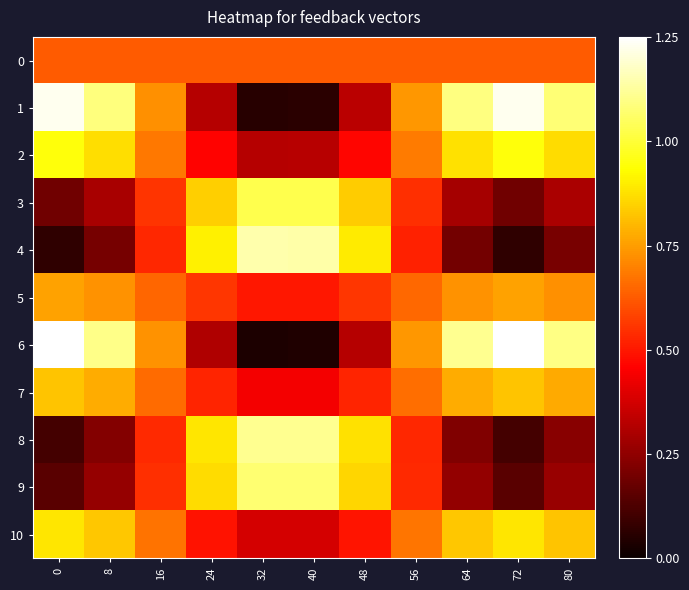

Reading left to right, transcribe all the data shown in this chart.

0: 0=0.6	8=0.6	16=0.6	24=0.6	32=0.6	40=0.6	48=0.6	56=0.6	64=0.6	72=0.6	80=0.6
1: 0=1.2	8=1.1	16=0.7	24=0.3	32=0.1	40=0.1	48=0.3	56=0.7	64=1.1	72=1.2	80=1.1
2: 0=0.9	8=0.9	16=0.7	24=0.5	32=0.3	40=0.3	48=0.5	56=0.7	64=0.9	72=0.9	80=0.9
3: 0=0.2	8=0.3	16=0.6	24=0.8	32=1.0	40=1.0	48=0.8	56=0.5	64=0.3	72=0.2	80=0.3
4: 0=0.1	8=0.2	16=0.5	24=0.9	32=1.1	40=1.1	48=0.9	56=0.5	64=0.2	72=0.1	80=0.2
5: 0=0.8	8=0.7	16=0.6	24=0.6	32=0.5	40=0.5	48=0.6	56=0.7	64=0.7	72=0.8	80=0.7
6: 0=1.2	8=1.1	16=0.7	24=0.3	32=0.0	40=0.0	48=0.3	56=0.7	64=1.1	72=1.2	80=1.1
7: 0=0.8	8=0.8	16=0.7	24=0.5	32=0.4	40=0.4	48=0.5	56=0.7	64=0.8	72=0.8	80=0.8
8: 0=0.1	8=0.2	16=0.5	24=0.9	32=1.1	40=1.1	48=0.9	56=0.5	64=0.2	72=0.1	80=0.2
9: 0=0.1	8=0.3	16=0.5	24=0.9	32=1.1	40=1.1	48=0.9	56=0.5	64=0.3	72=0.1	80=0.3
10: 0=0.9	8=0.8	16=0.7	24=0.5	32=0.4	40=0.4	48=0.5	56=0.7	64=0.8	72=0.9	80=0.8